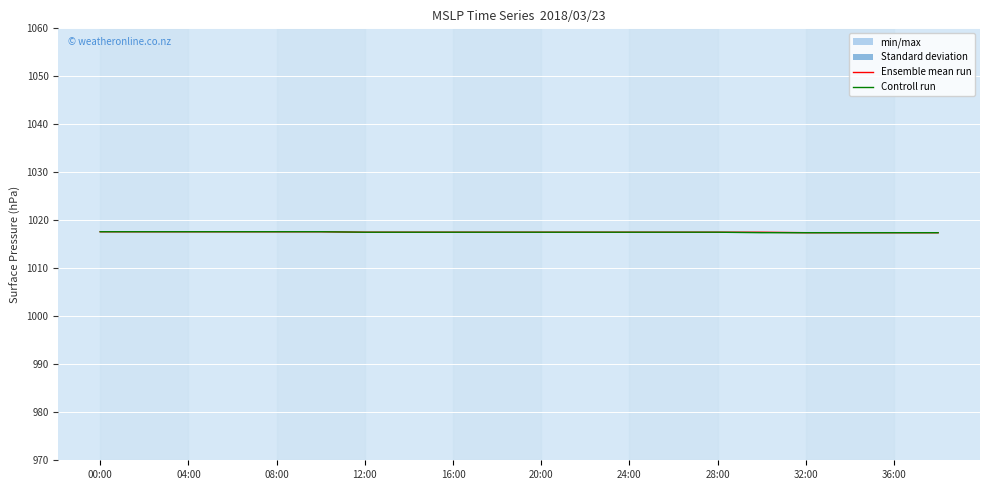

Rank the series at 24:00 from highest to lowest value.

Ensemble mean run, Controll run